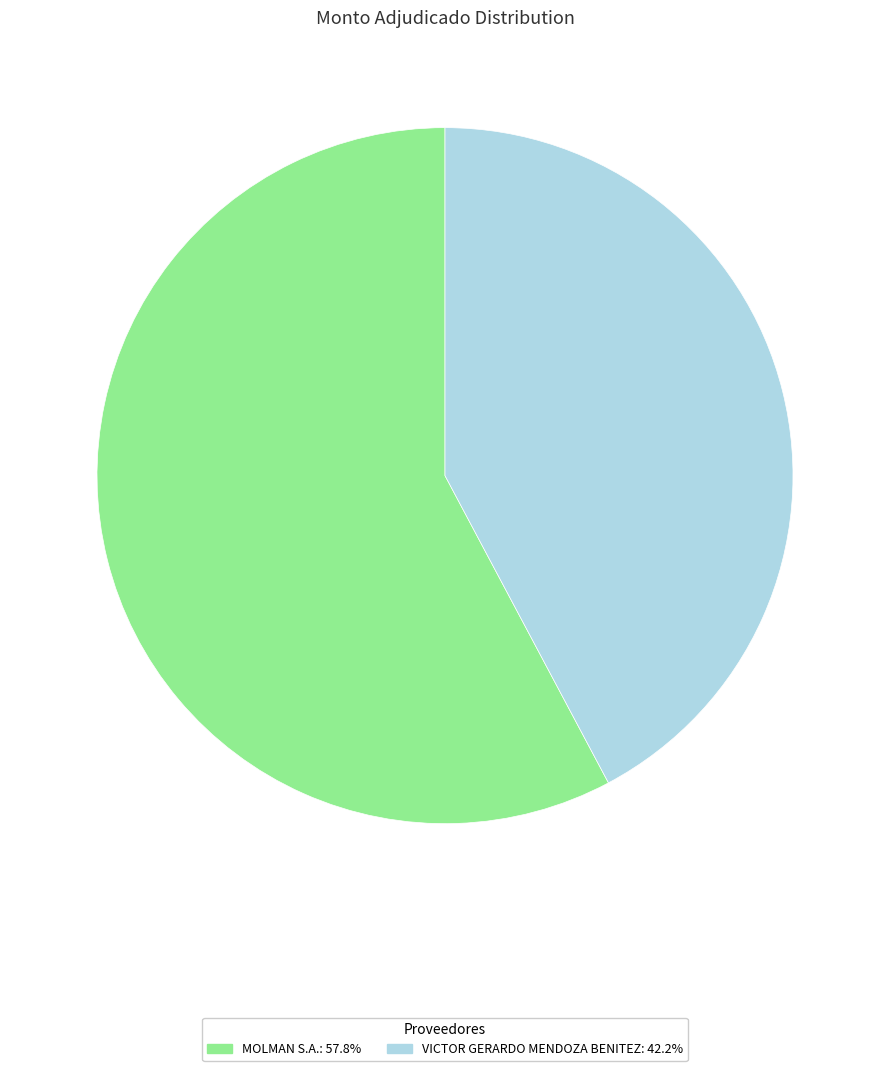

Rank the categories by value from highest to lowest.

MOLMAN S.A., VICTOR GERARDO MENDOZA BENITEZ